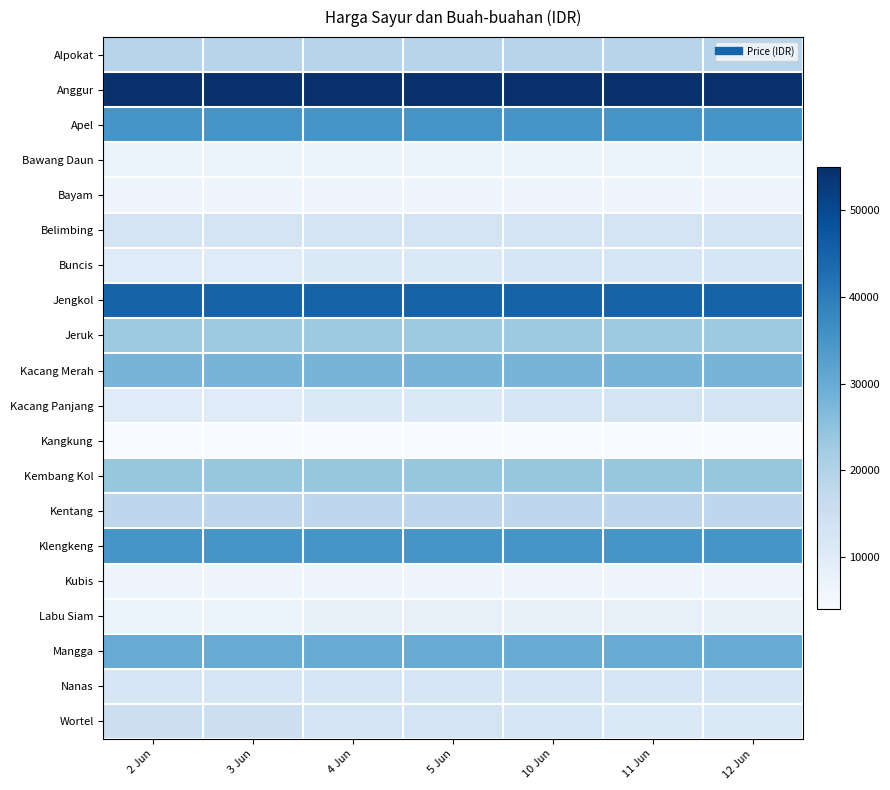

How many series are shown in this chart?

20